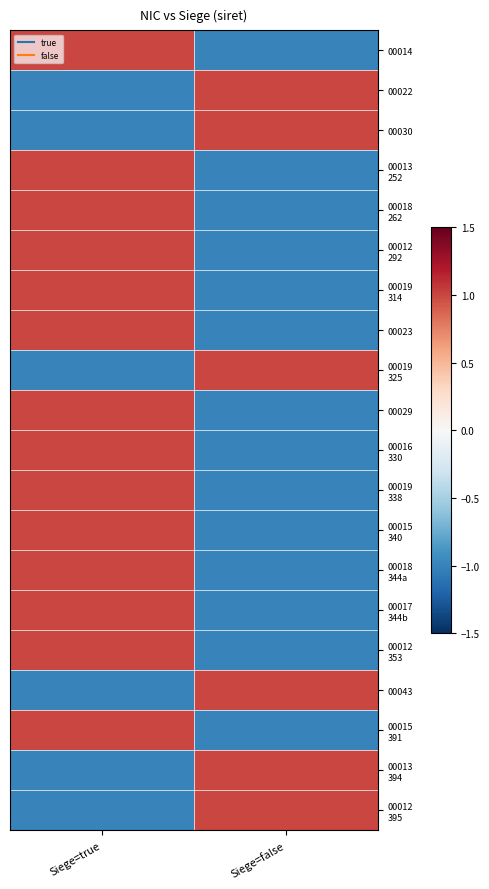

What is the maximum value shown in the chart?

1